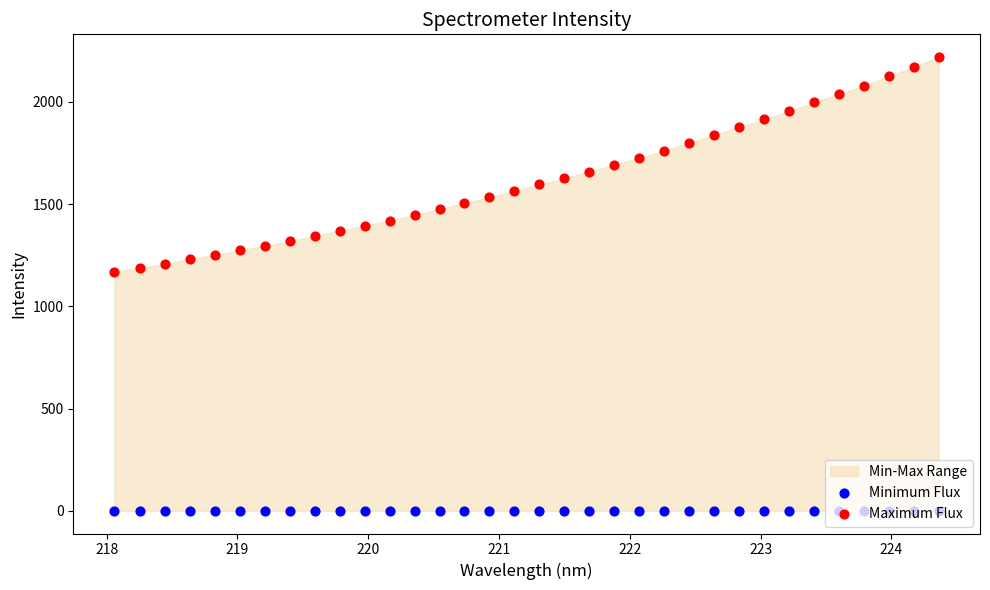

Is the value of Minimum Flux at 217 greater than the value of Maximum Flux at 17?

No